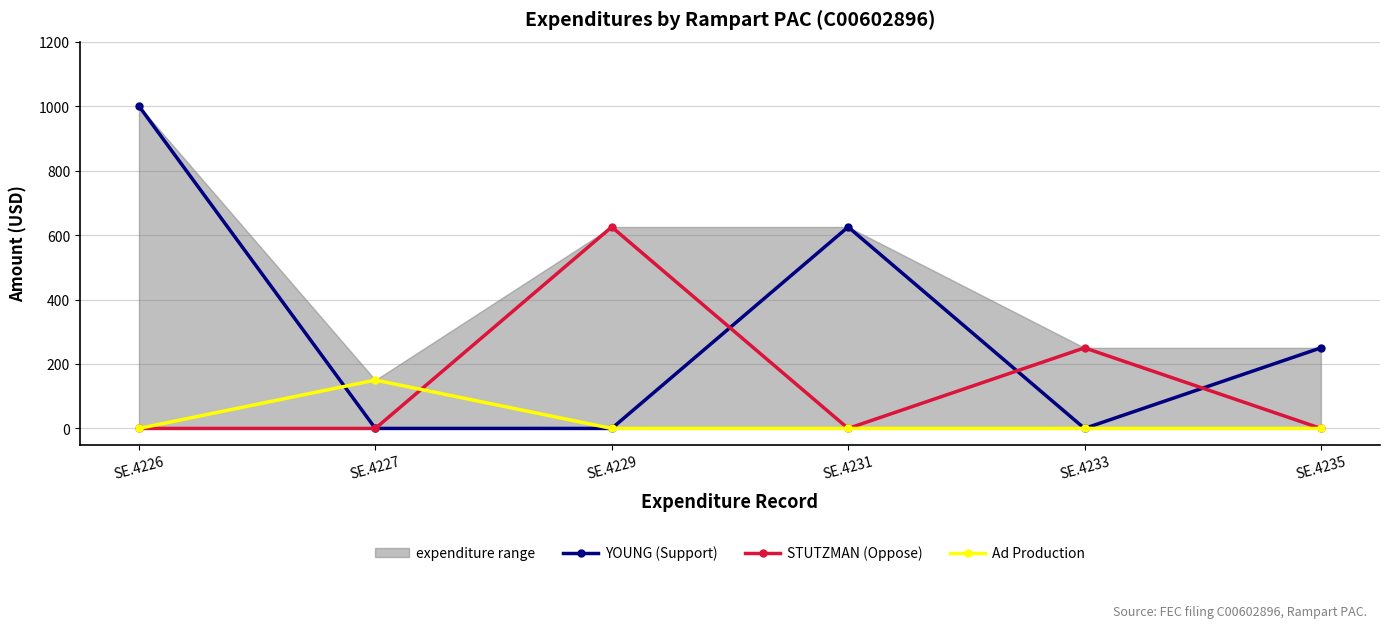

How many positive values does the STUTZMAN (Oppose) series have?

2